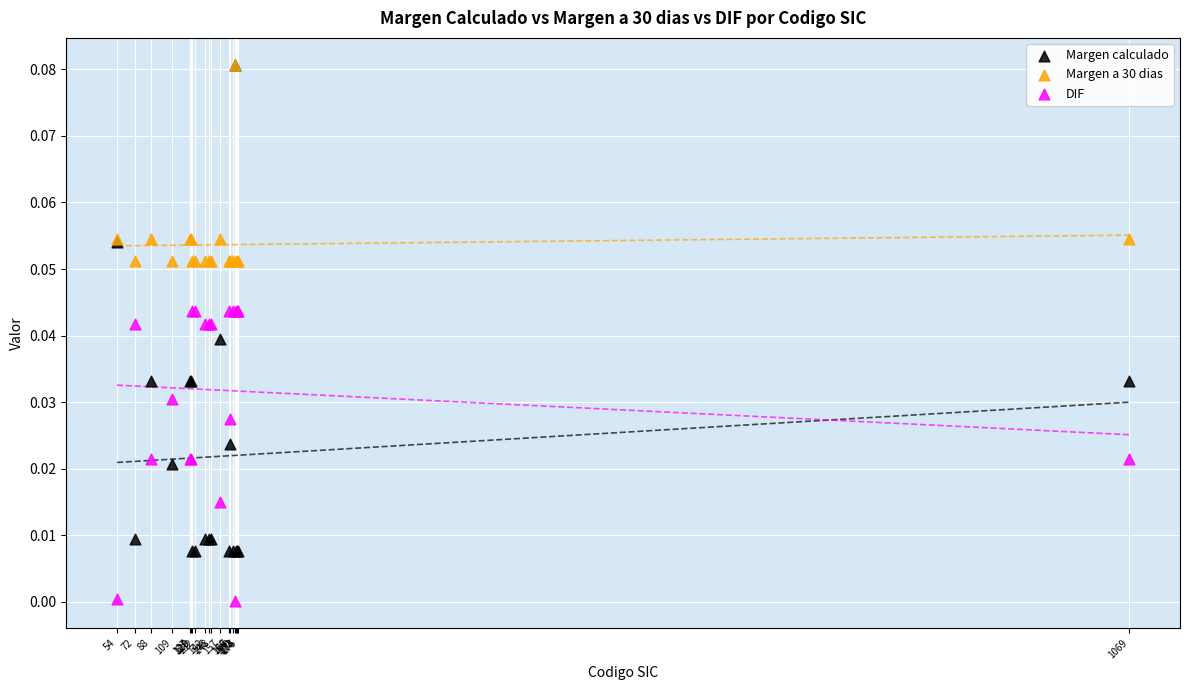

Which series contains the lowest Y value?

DIF